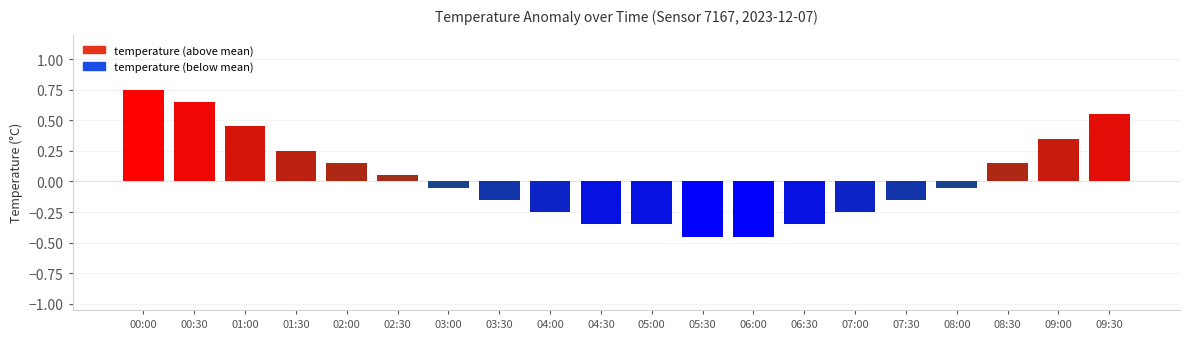

The chart shows a value of 0.5 at 09:00. True or false?

False